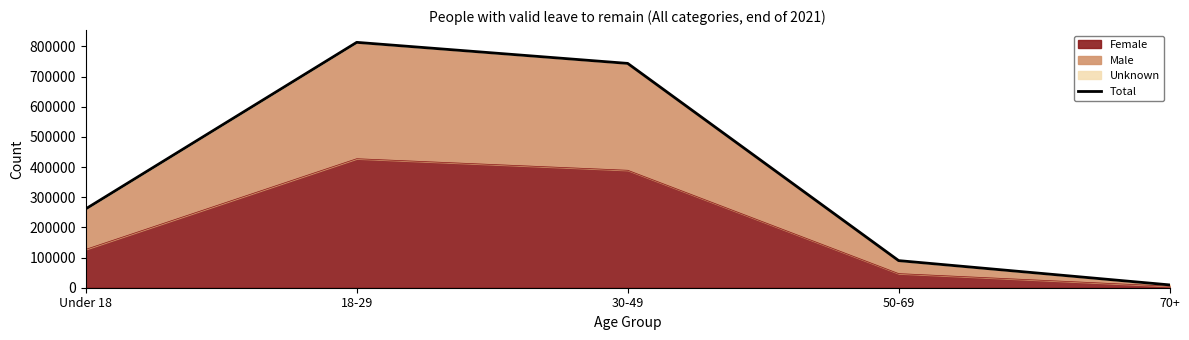

What is the change in value from 18-29 to 30-49?

-69789